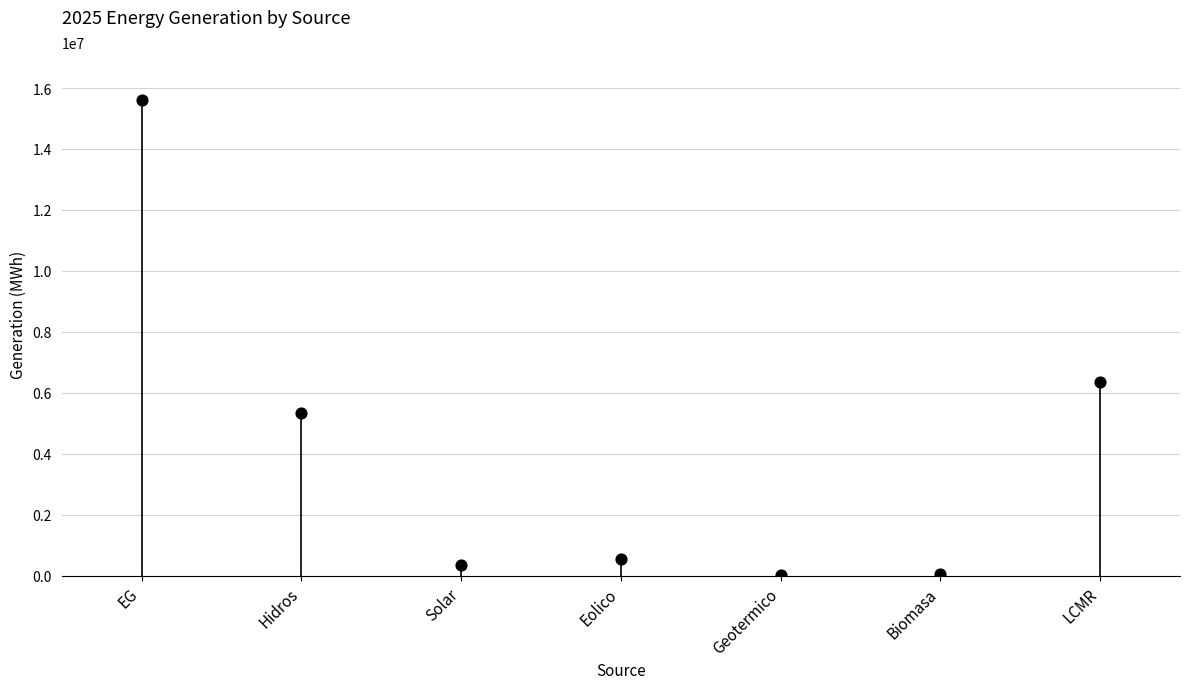

What Y value in the scatter plot is closest to 7827424?

6349740.6